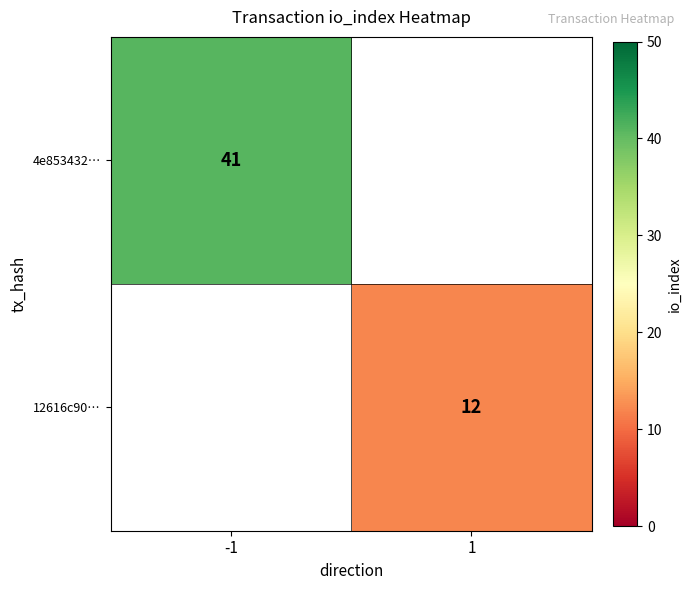

True or false: 4e853432… has a value of 59 at -1.

False